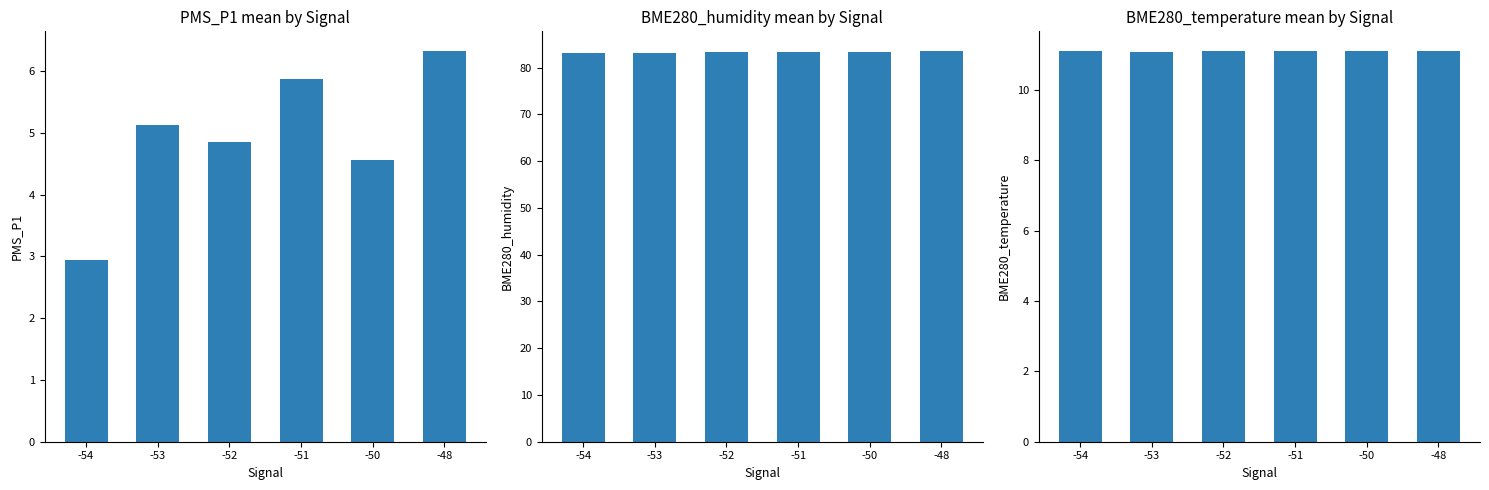

Does the chart contain stacked bars?

No